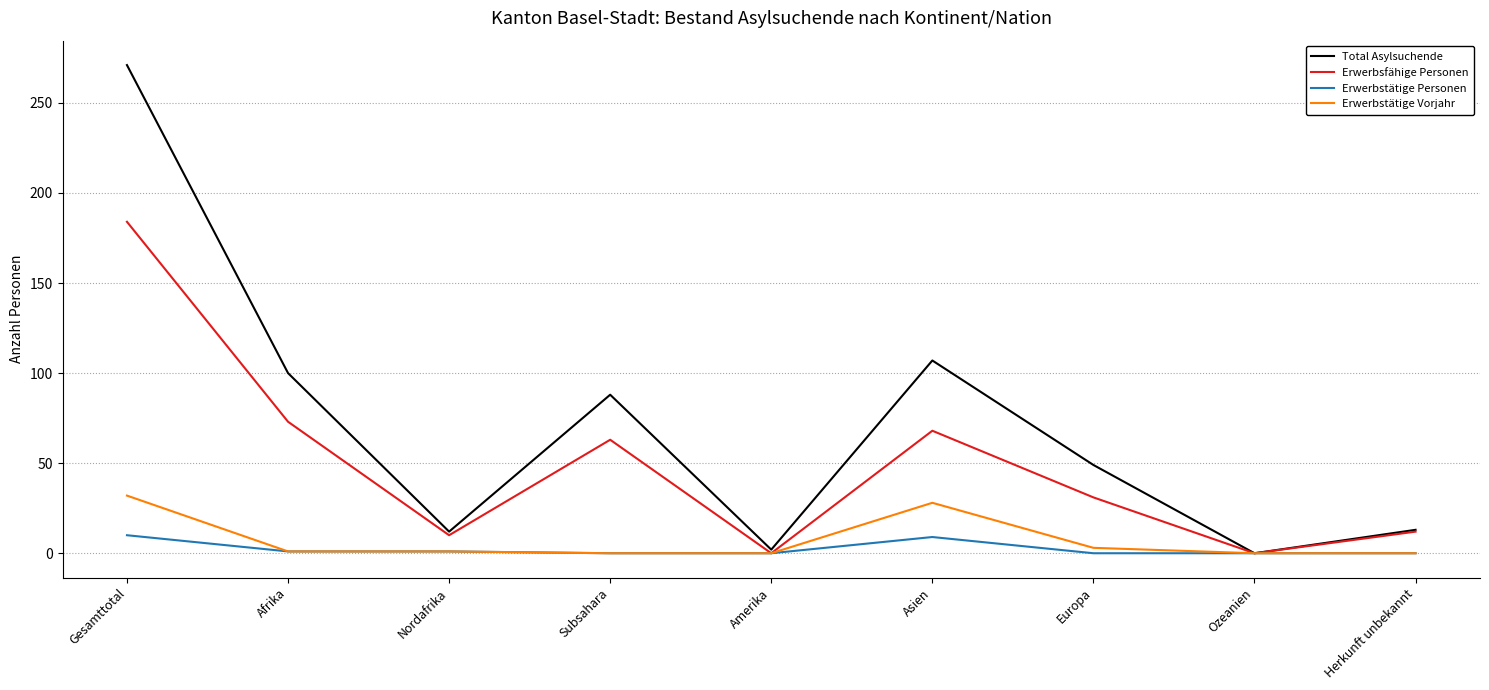

List the series in order of their peak value, lowest first.

Erwerbstätige Personen, Erwerbstätige Vorjahr, Erwerbsfähige Personen, Total Asylsuchende